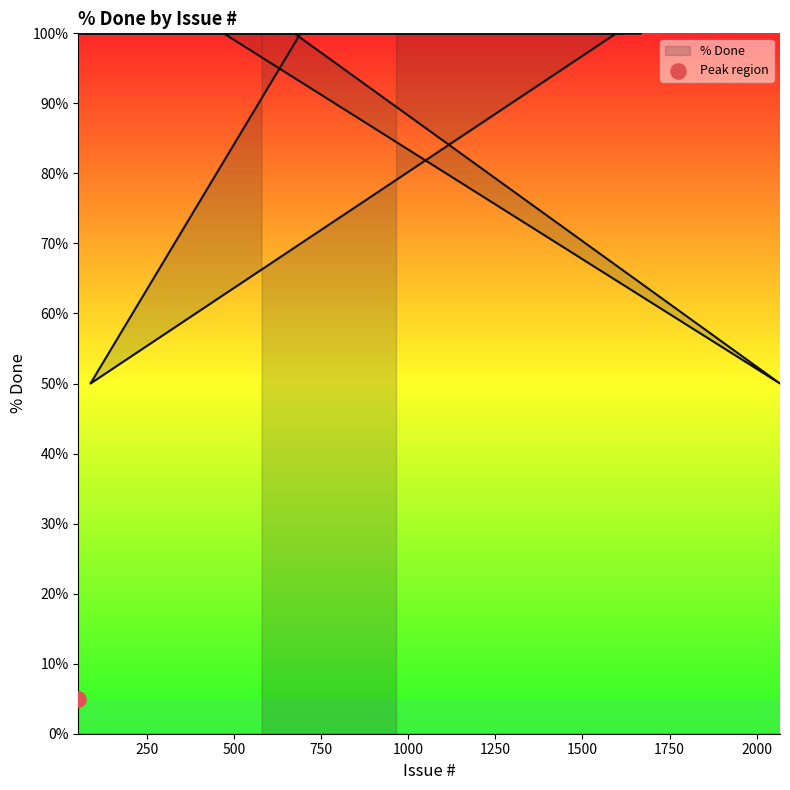

Approximately how many times larger is the value at 1618 compared to 260?

1.0